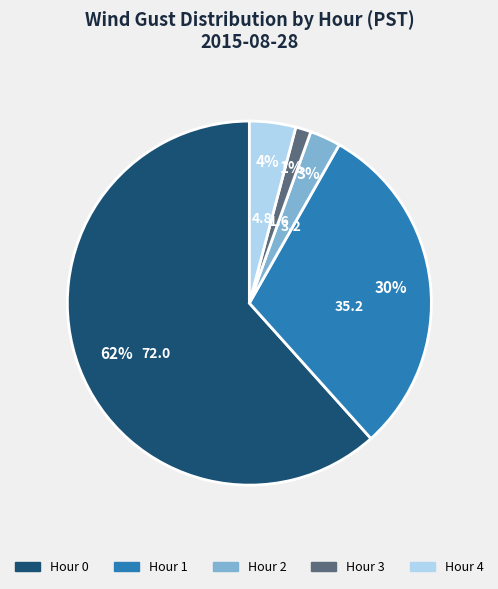

Is there a majority slice in this chart?

Yes